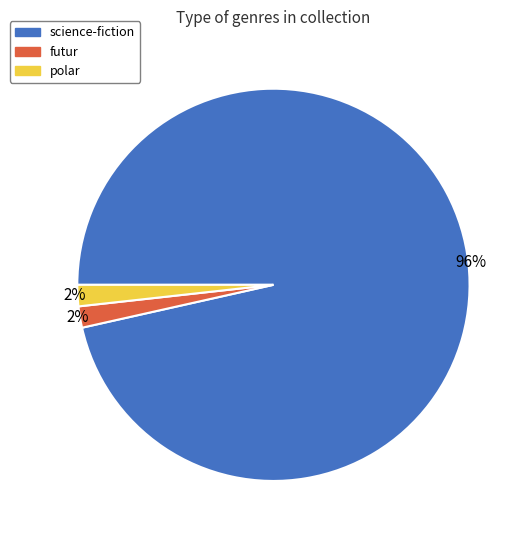

Is there any slice that represents more than half of the pie?

Yes